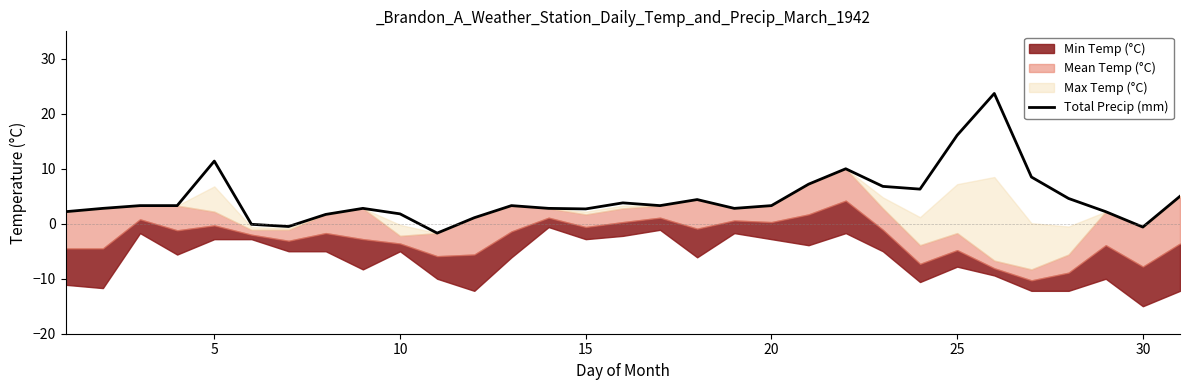

Is it true that Total Precip (mm) equals 28.0 at 25?

False